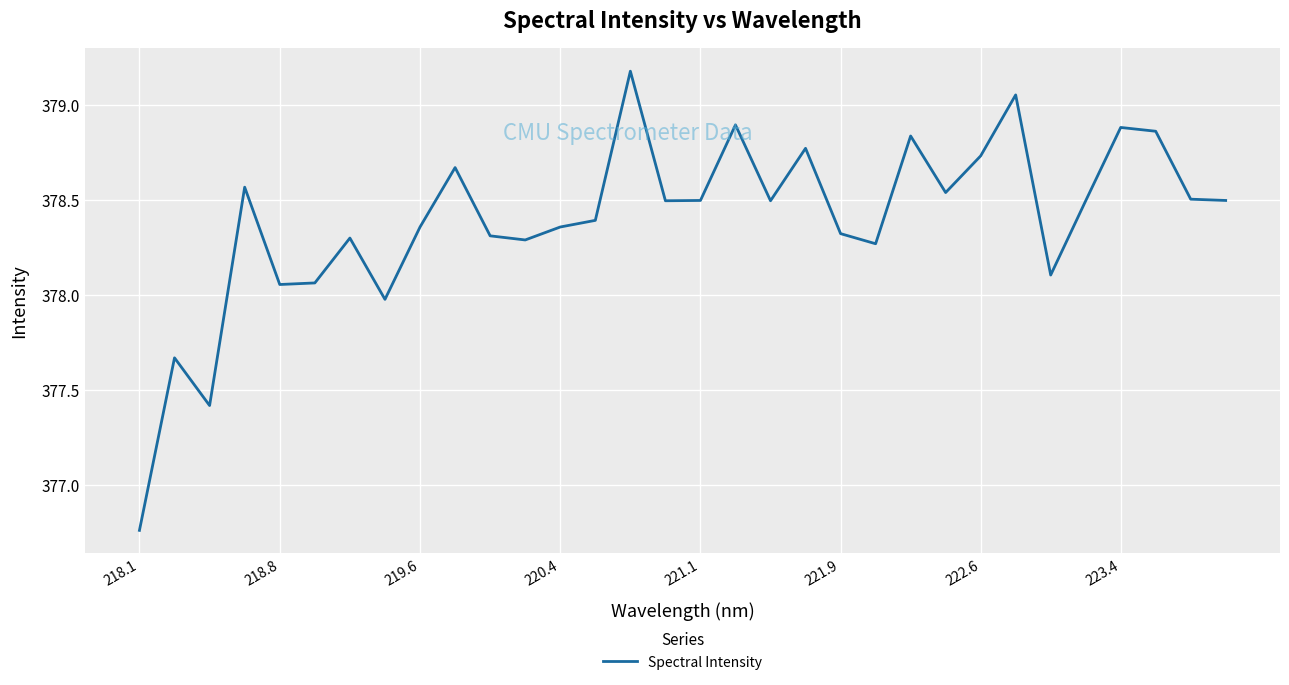

What is the maximum value shown in the chart?

379.2